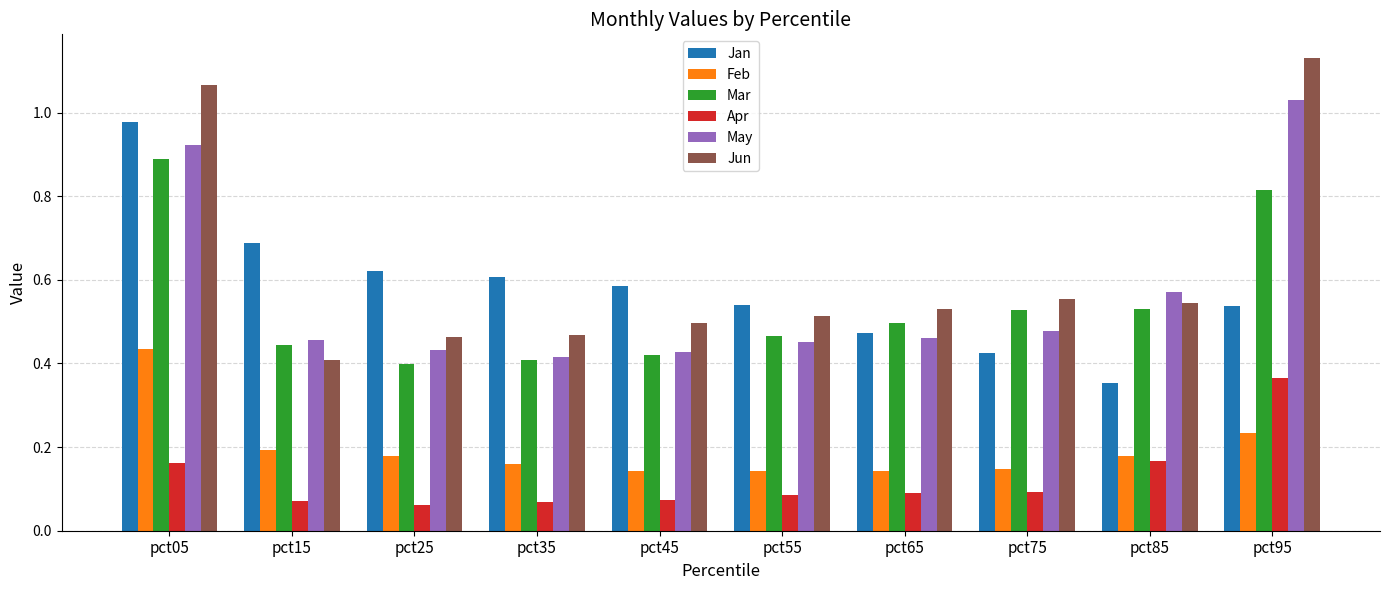

Is the value of Jun at pct95 greater than the value of Feb at pct05?

Yes